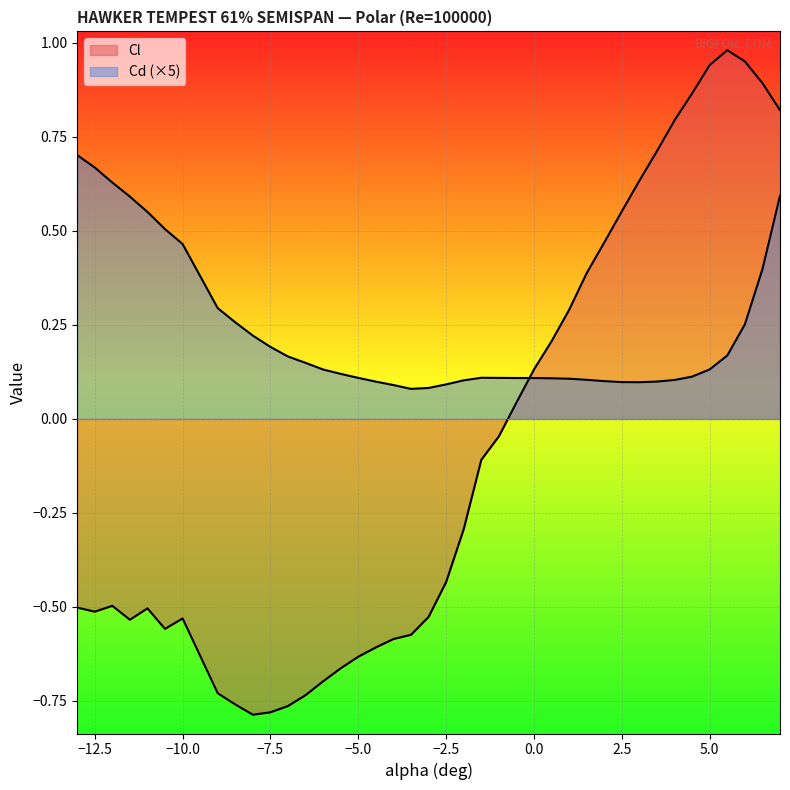

Which series changed the most between -10.5 and -0.5?

Cl